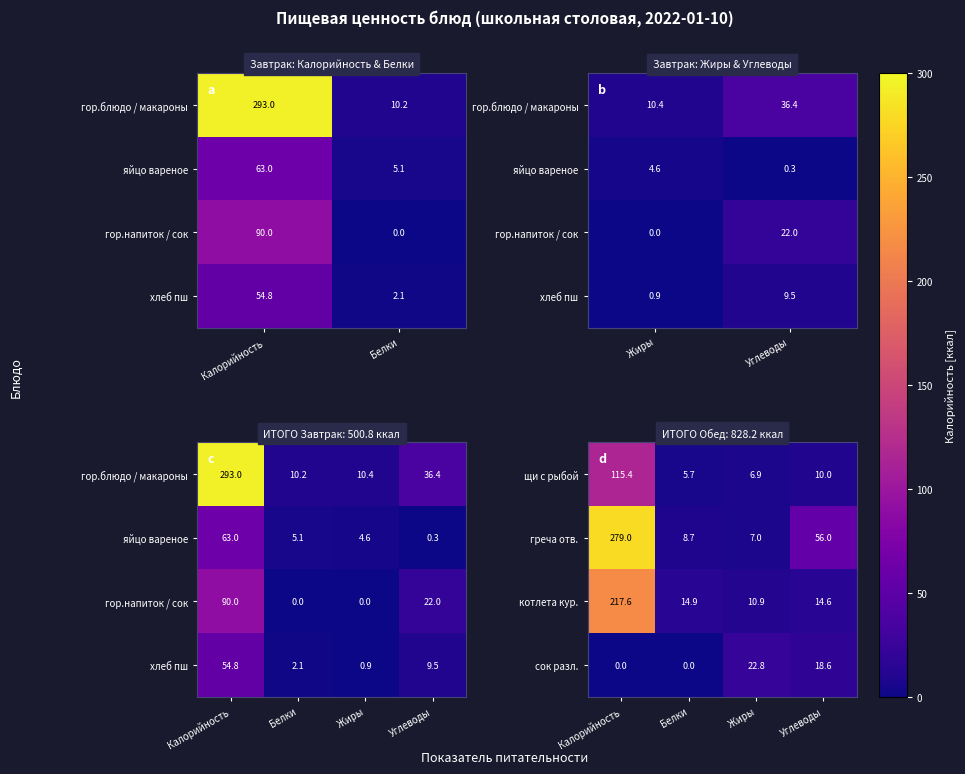

True or false: щи с рыбой has a value of 5.7 at Белки.

True